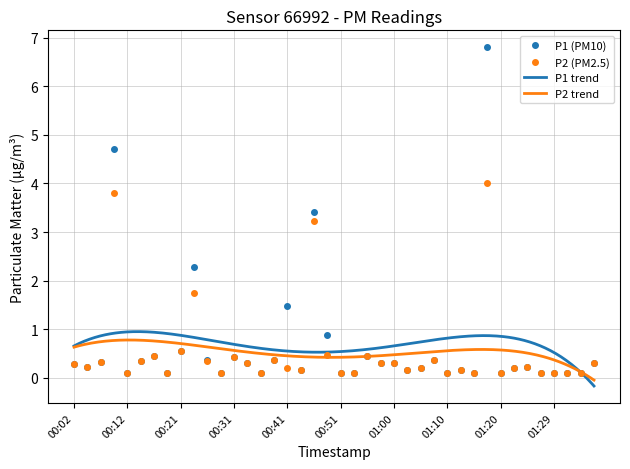

Rank the categories by P2 value from lowest to highest.

00:12, 00:19, 00:29, 00:36, 00:51, 00:53, 01:10, 01:15, 01:20, 01:27, 01:29, 01:32, 01:34, 00:43, 01:03, 01:12, 00:41, 01:05, 01:22, 00:04, 01:25, 00:02, 00:34, 00:58, 01:00, 01:37, 00:07, 00:14, 00:26, 00:38, 01:08, 00:31, 00:16, 00:55, 00:48, 00:21, 00:24, 00:46, 00:09, 01:17